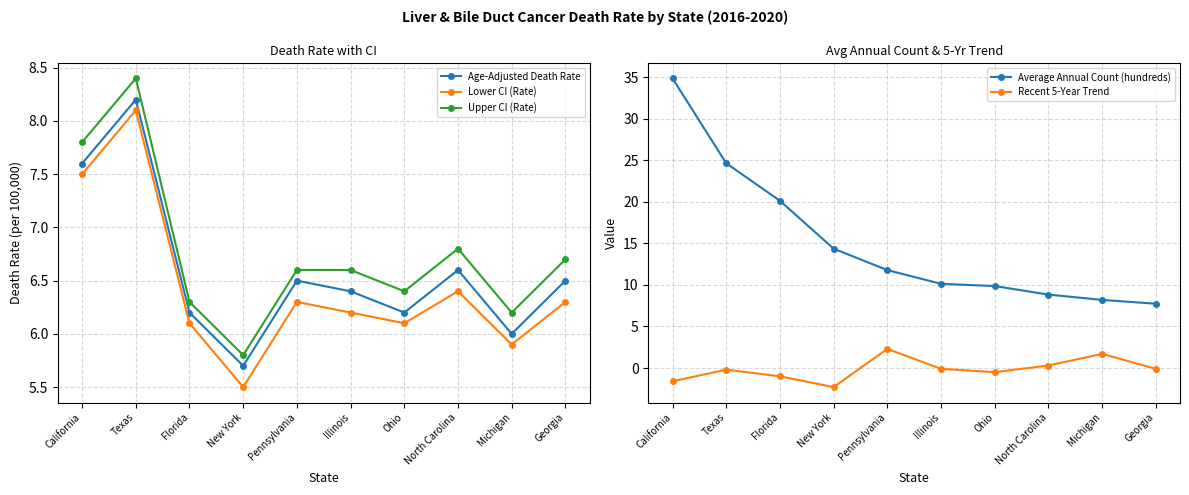

What is the label of the 7th point from the right?

New York